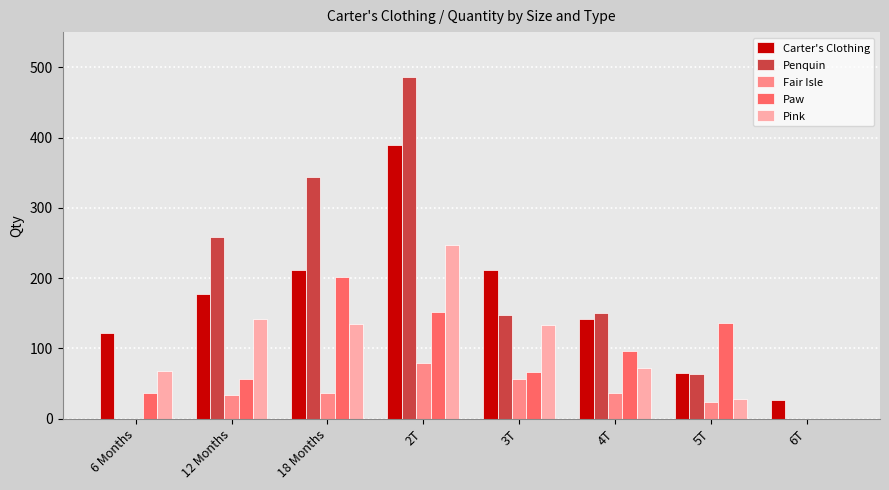

Are the bars horizontal?

No